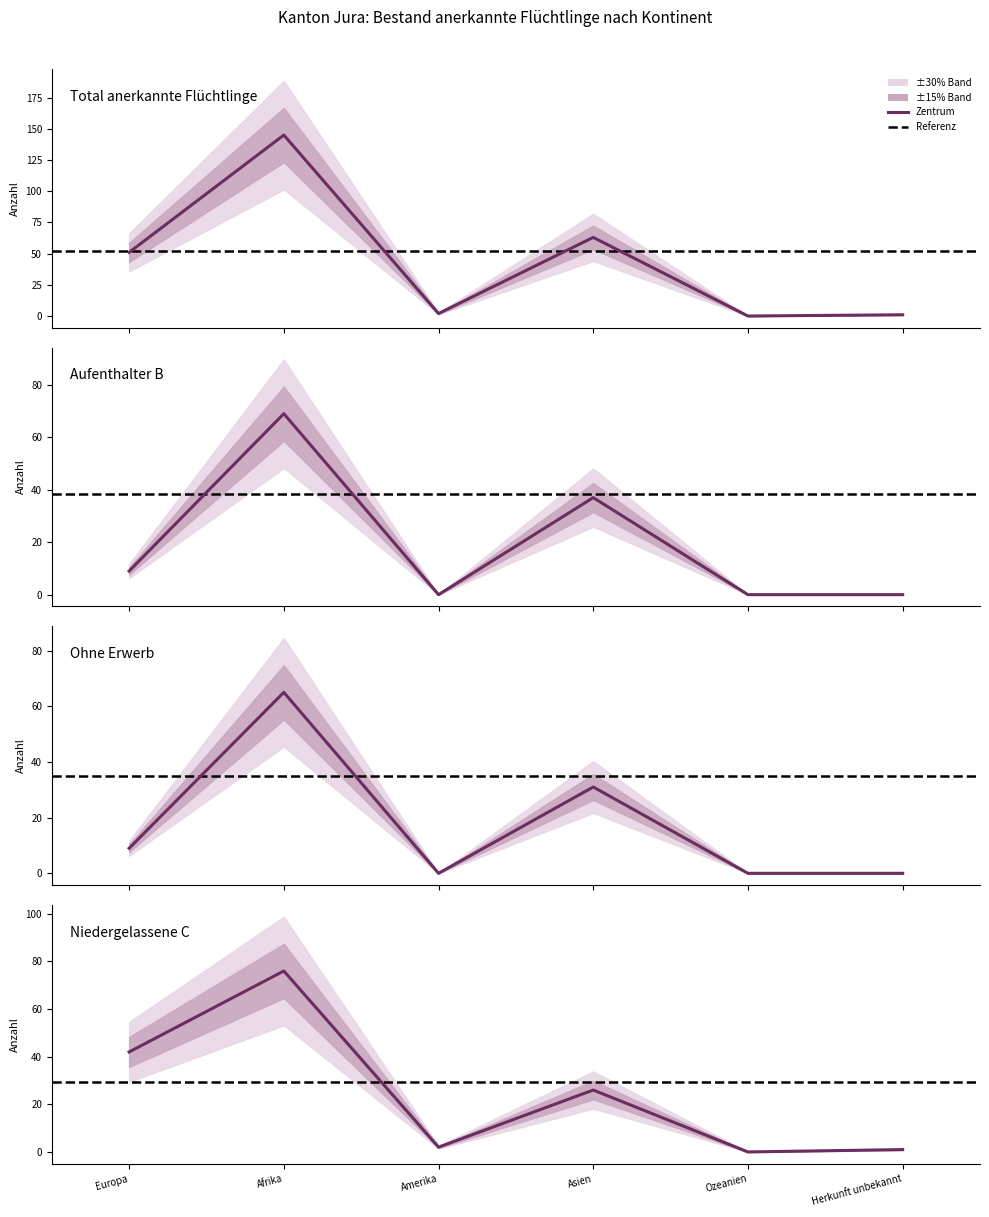

What is the approximate value of Aufenthalter B (Total) at Europa?

9